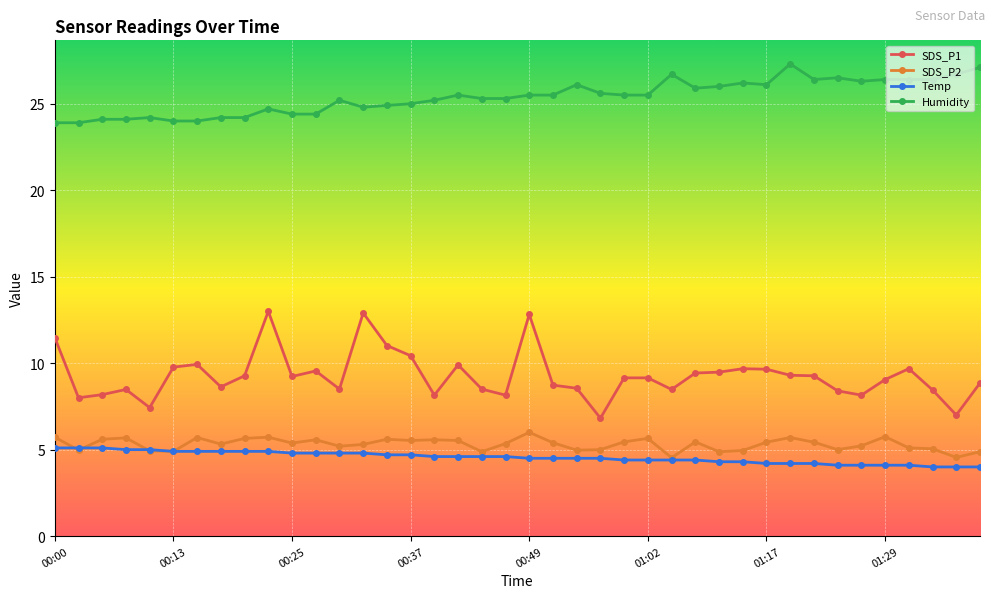

True or false: Humidity and SDS_P1 cross at least once.

False